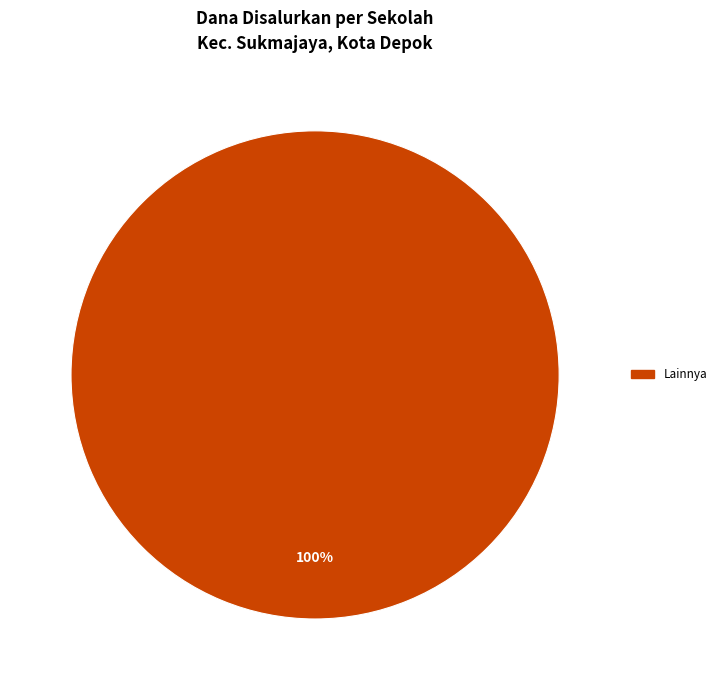

Does any single category account for the majority?

Yes